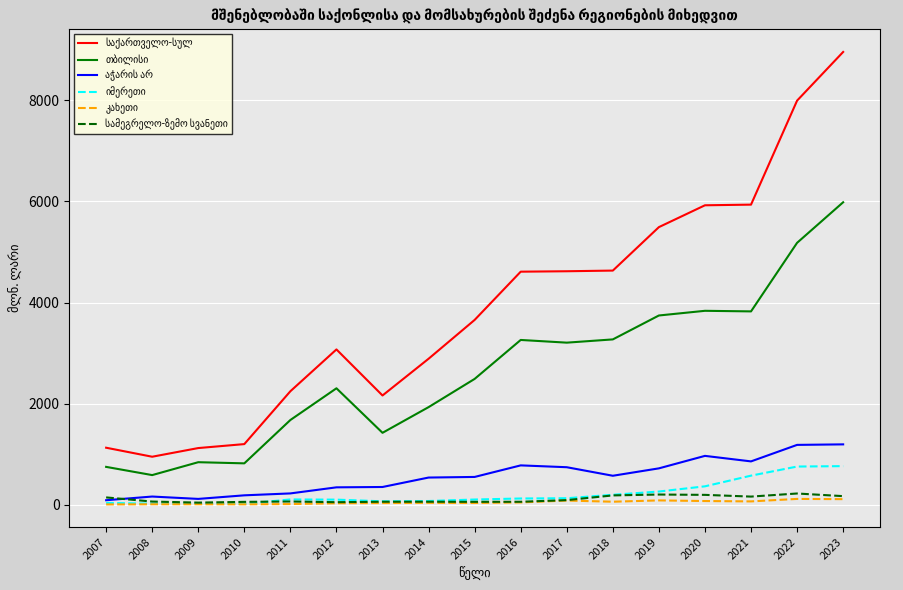

At which category is the sum across all series the highest?

2023